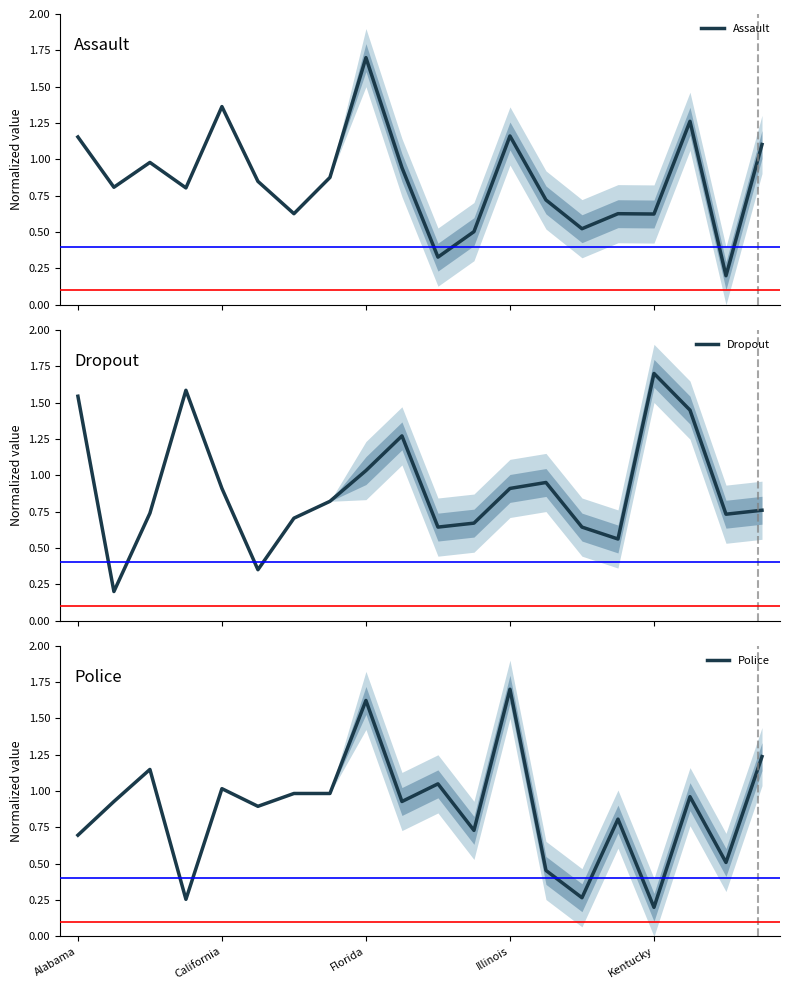

List the series in order of their overall mean, highest first.

Dropout, Police, Assault